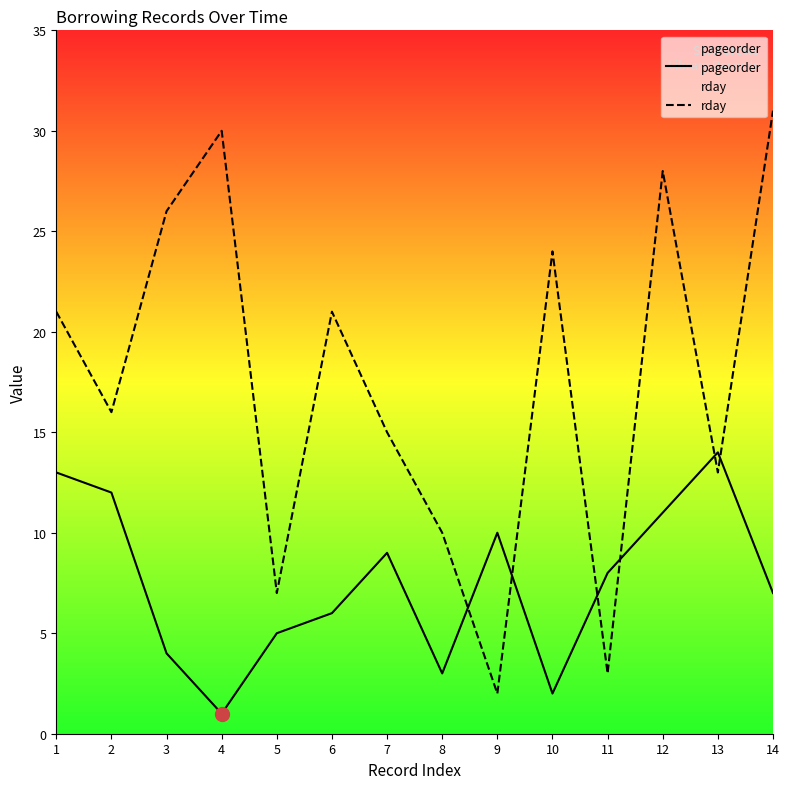

Where is the first local minimum for rday?

2